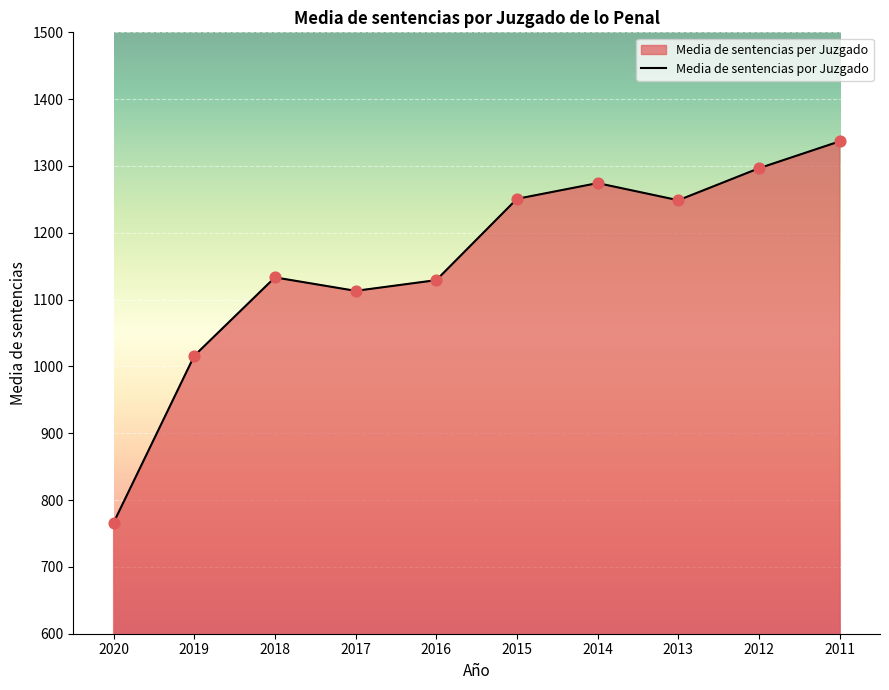

Between 2014 and 2015, which is larger?

2014